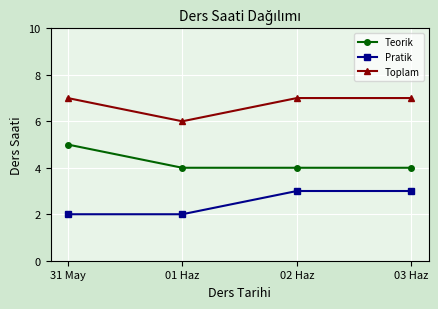

The value of Toplam at 02 Haz is 12. True or false?

False